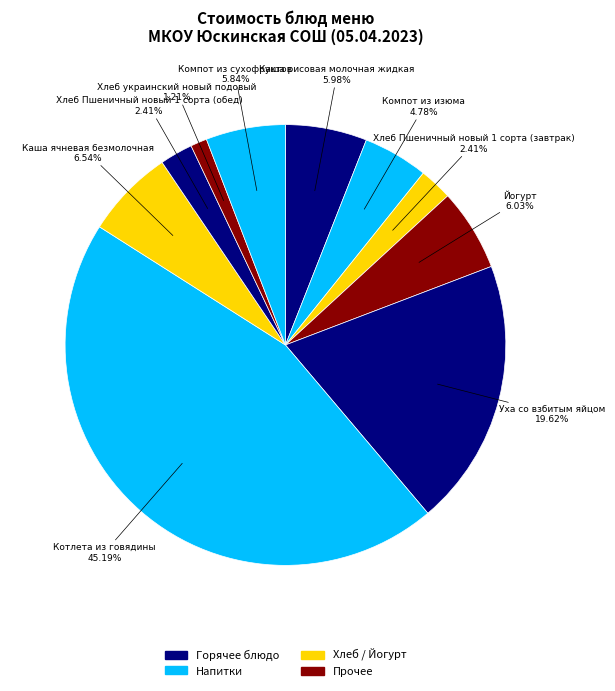

To the nearest percent, what is the combined percentage of Каша ячневая безмолочная and Йогурт?

13%